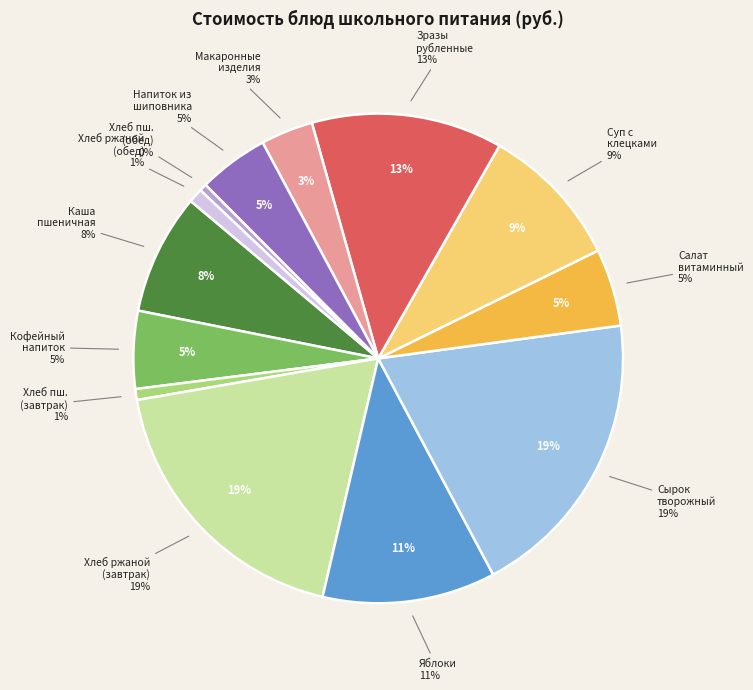

What is the smallest slice in the pie chart?

ХЛЕБ ПШЕНИЧНЫЙ (обед)